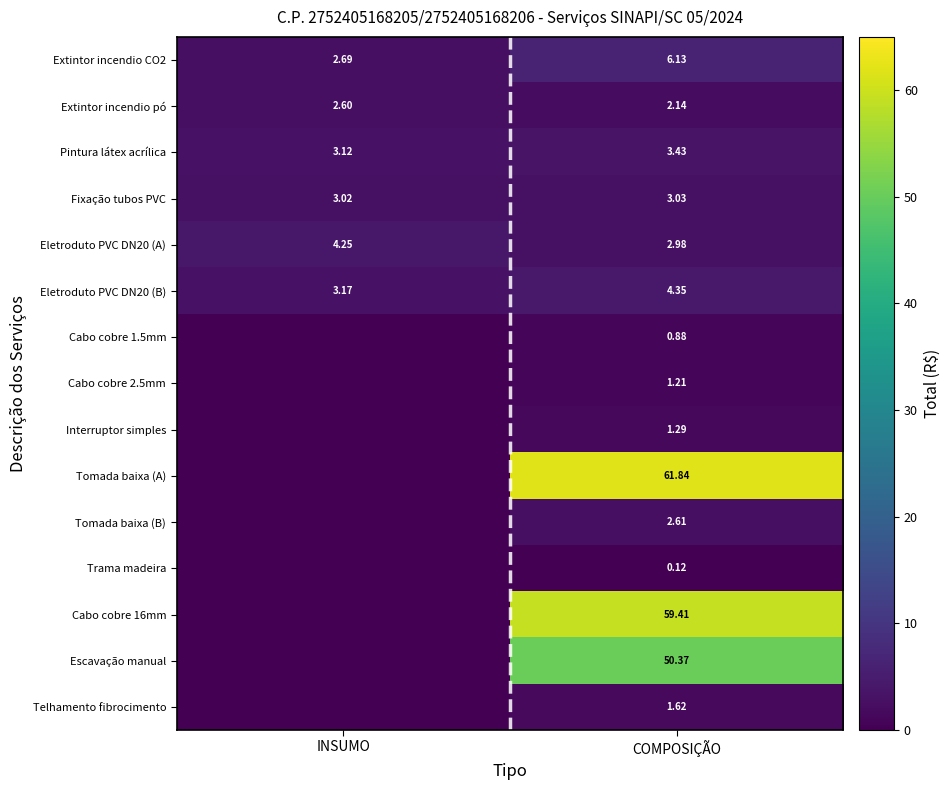

Where is Fixação tubos PVC nearest to the value 3?

INSUMO